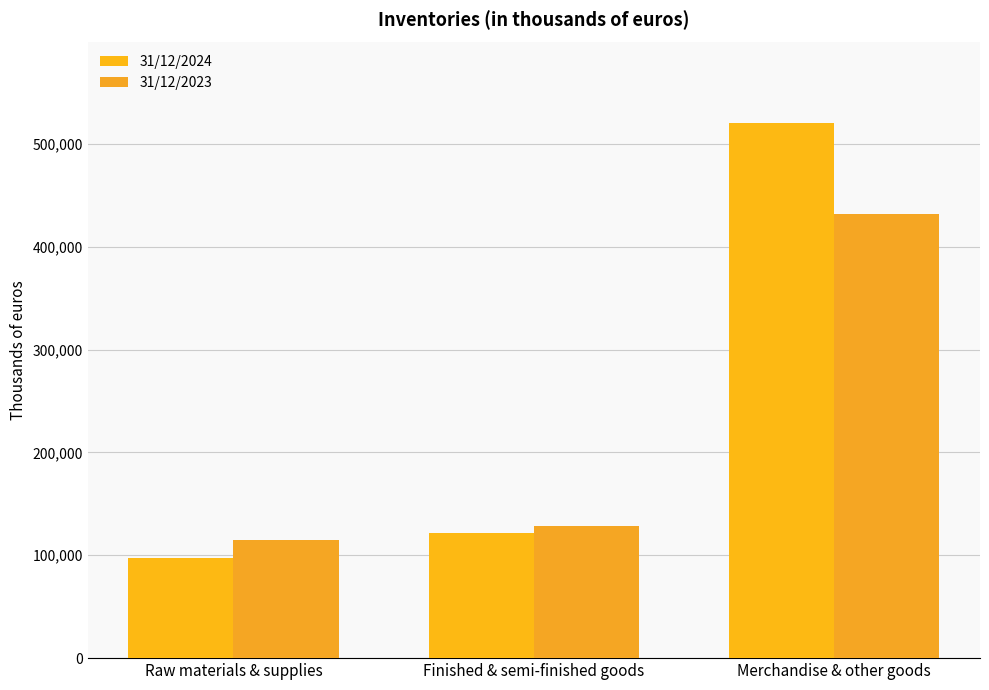

Reading left to right, transcribe all the data shown in this chart.

31/12/2024: Raw materials & supplies=97385	Finished & semi-finished goods=121706	Merchandise & other goods=520444
31/12/2023: Raw materials & supplies=114421	Finished & semi-finished goods=128633	Merchandise & other goods=431435